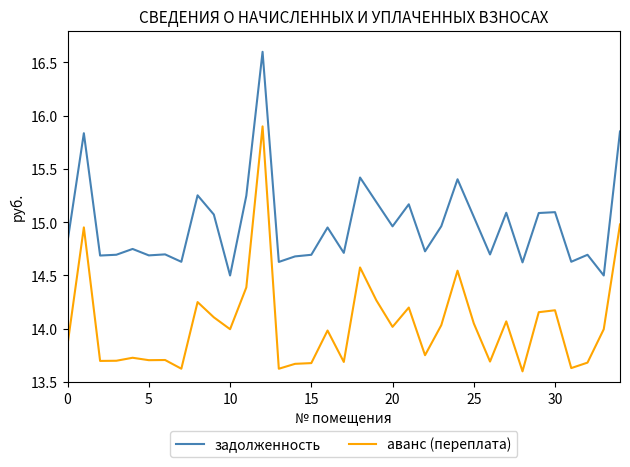

List the series in order of their peak value, highest first.

задолженность, аванс (переплата)